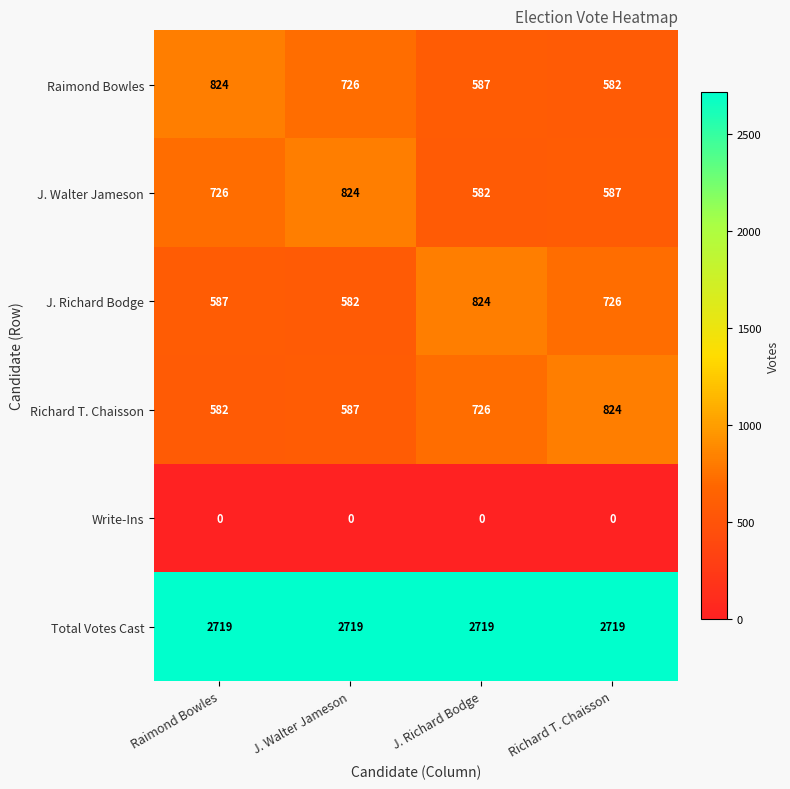

Count the number of data series in this chart.

6